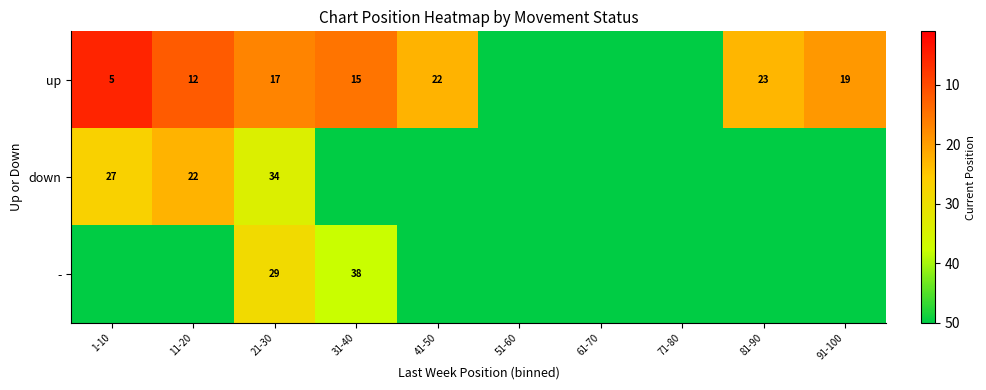

What is the difference between the - values at 31-40 and 21-30?

9